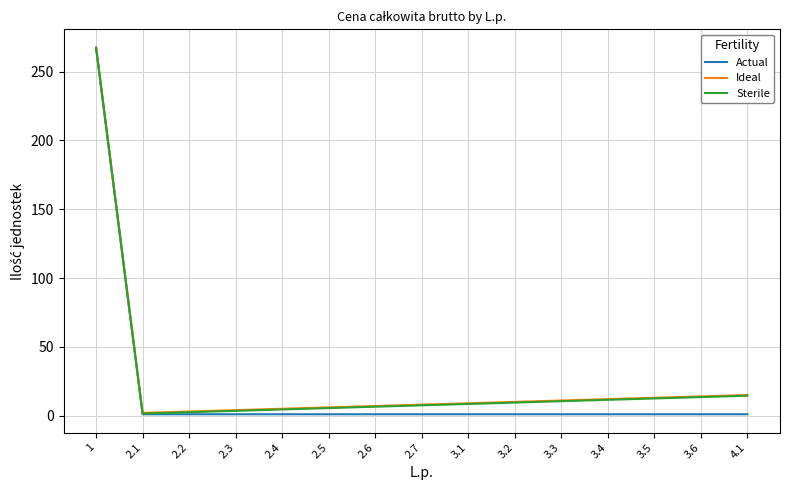

Which series has the widest spread of values?

Actual